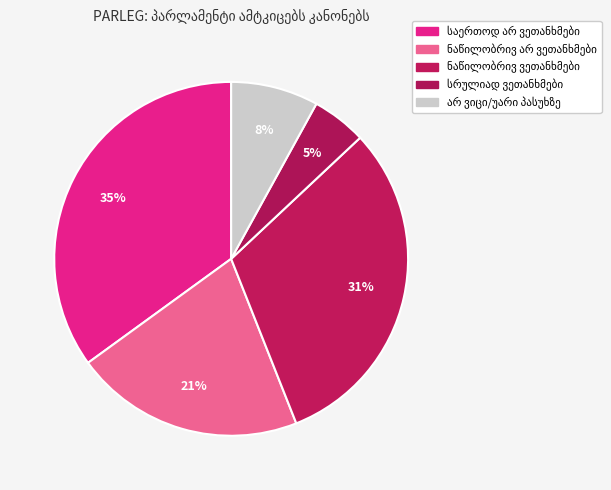

True or false: სრულიად ვეთანხმები accounts for 5% of the total.

True